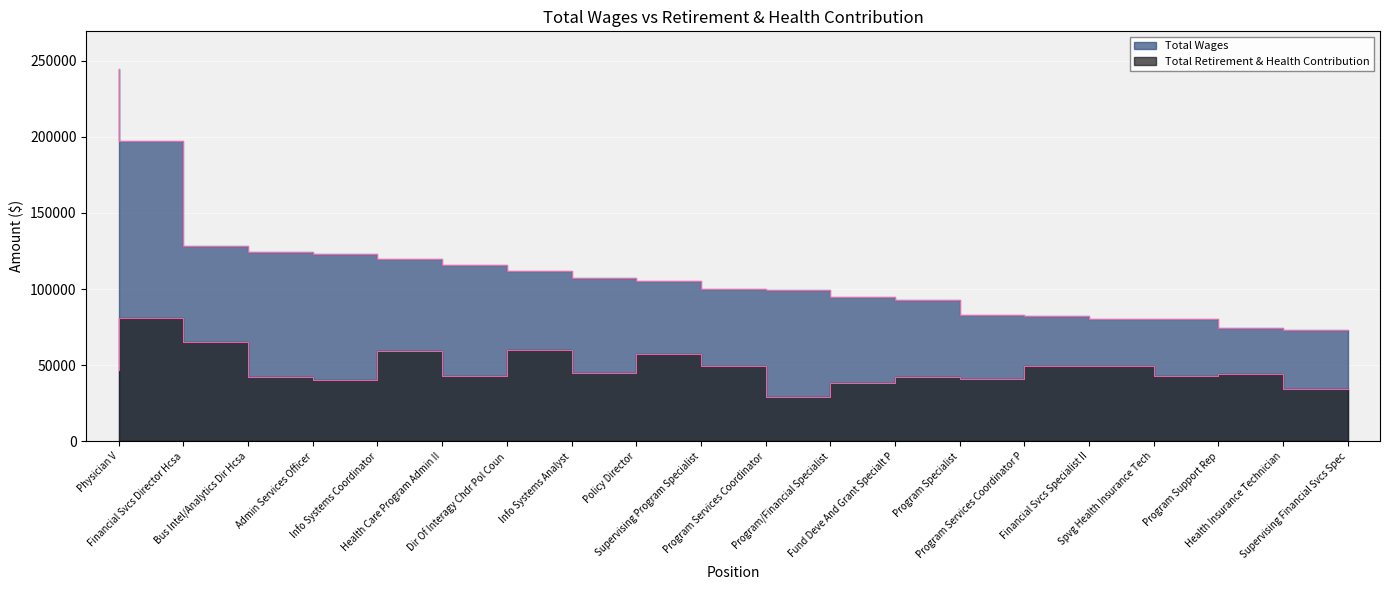

What is the total value across all series at Fund Deve And Grant Specialt P?

133229